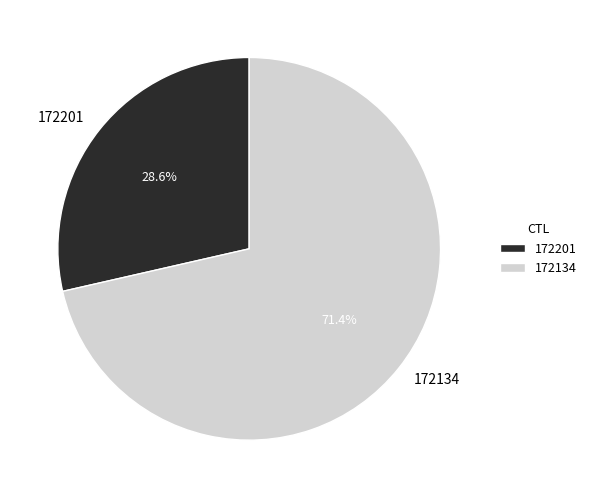

Combined, do 172134 and 172201 account for over 50%?

Yes